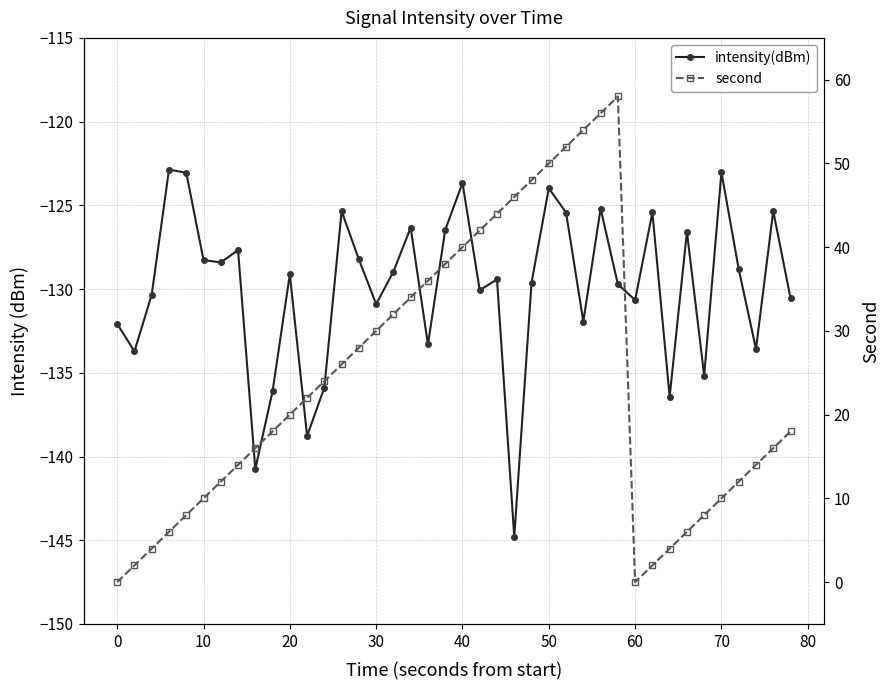

True or false: second and intensity(dBm) cross at least once.

False